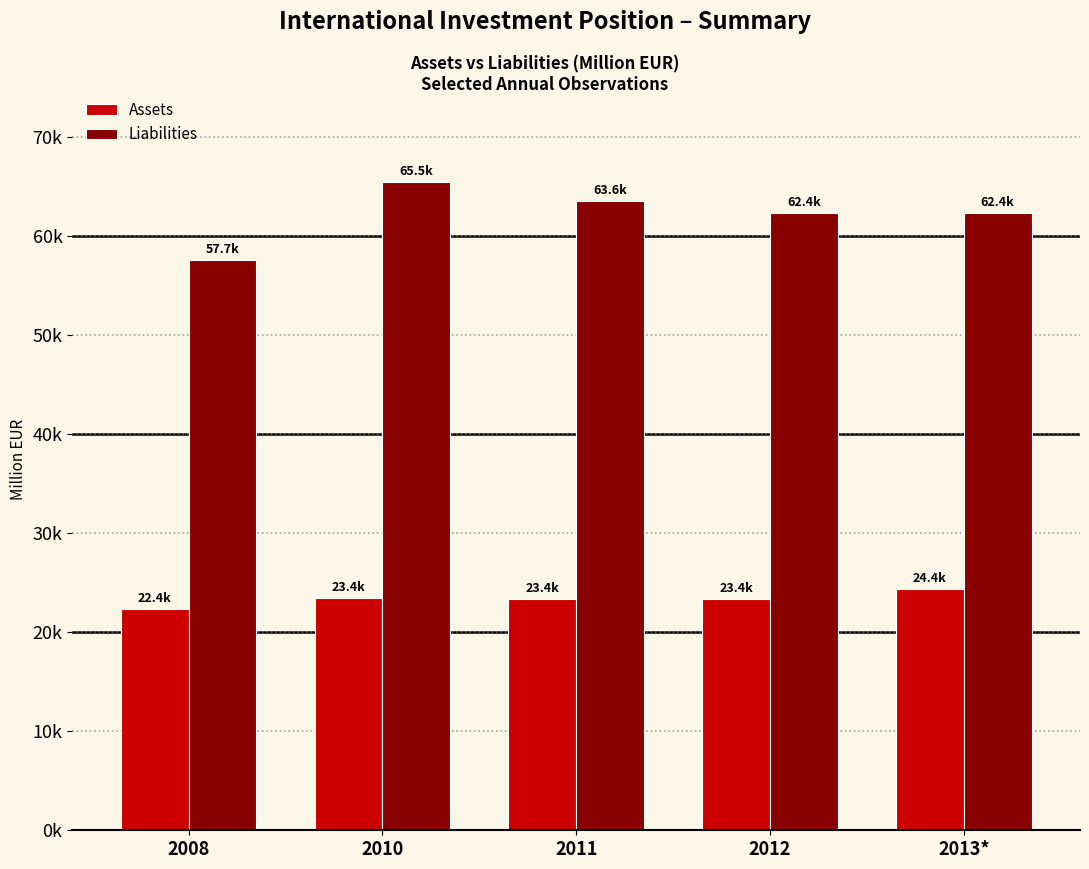

Does the chart contain any negative values?

No